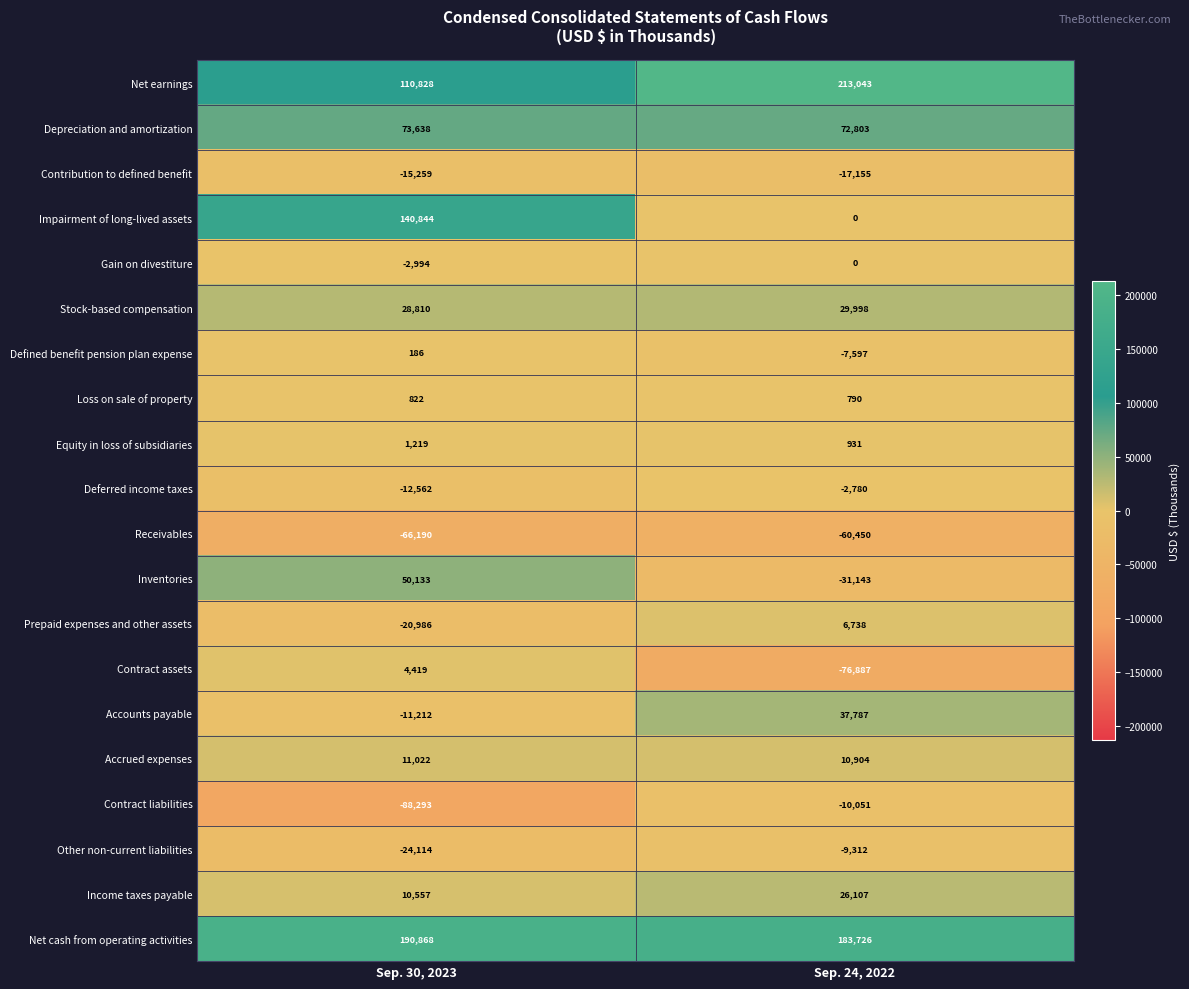

Is it true that Contract assets equals -119784 at Sep. 24, 2022?

False